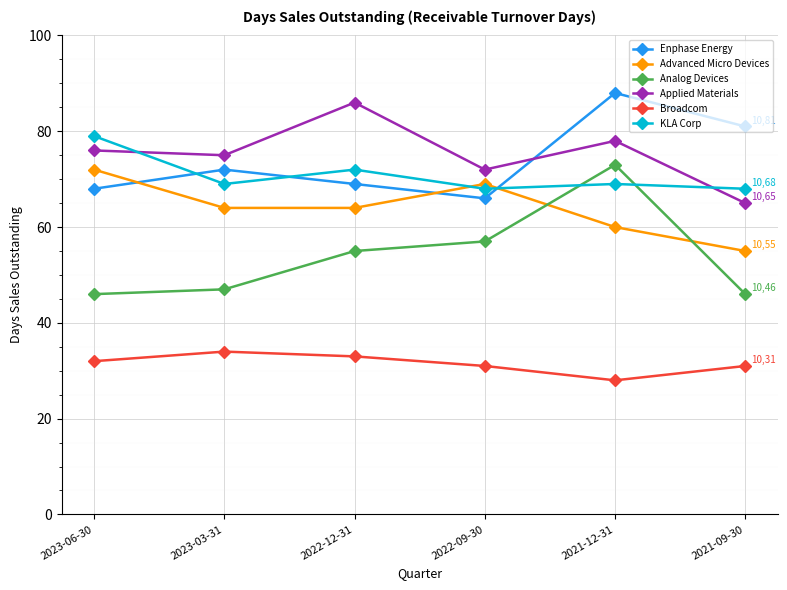

The Analog Devices series shows 55 at 2022-12-31. True or false?

True